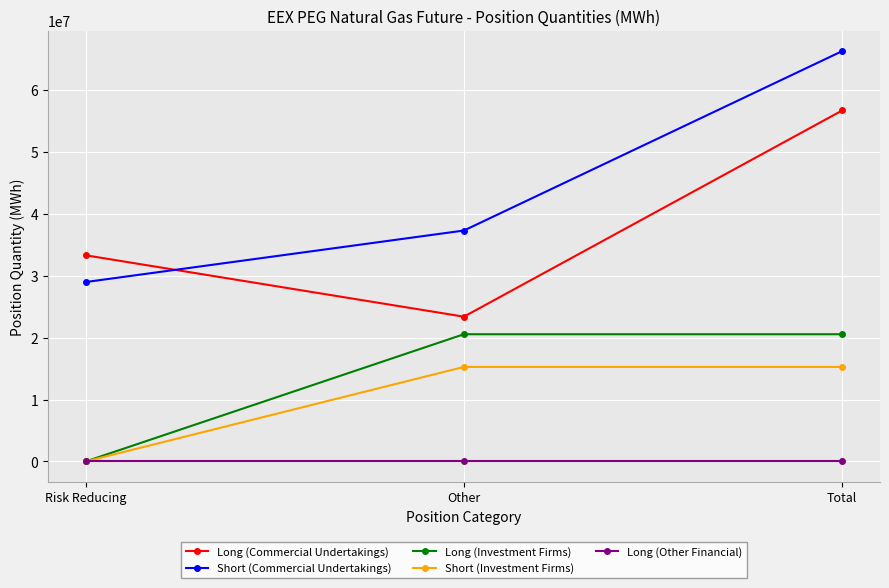

What is the total value across all series at Risk Reducing?

62285565